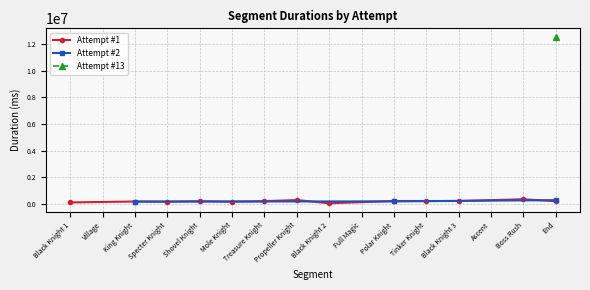

True or false: Attempt #1 has more than 1 points higher than both neighbors.

True